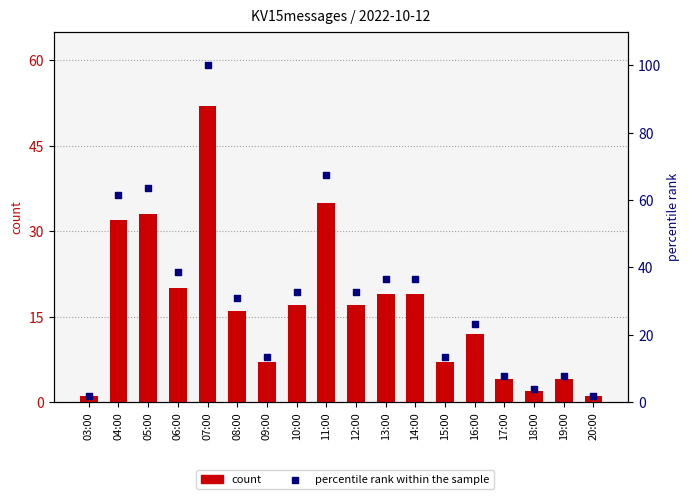

Which series contains the highest Y value?

percentile rank within the sample